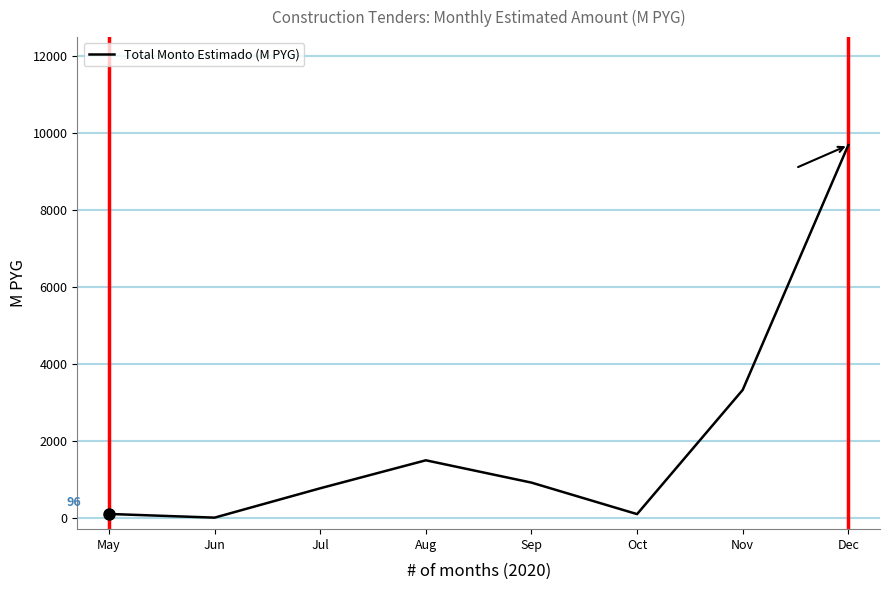

How many interior local peaks (higher than both neighbors) does the data have?

1